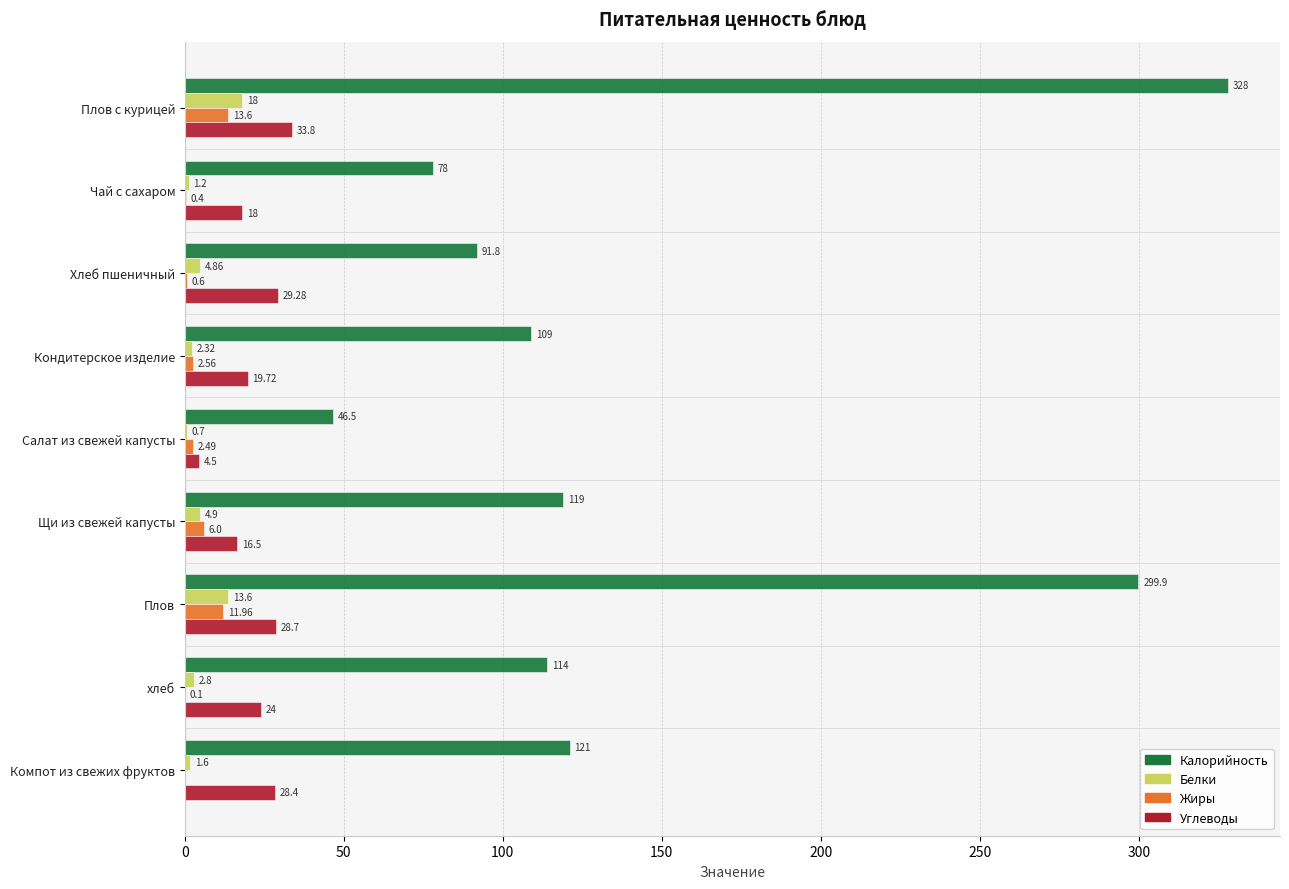

Which category has the highest value in the Жиры series?

Плов с курицей